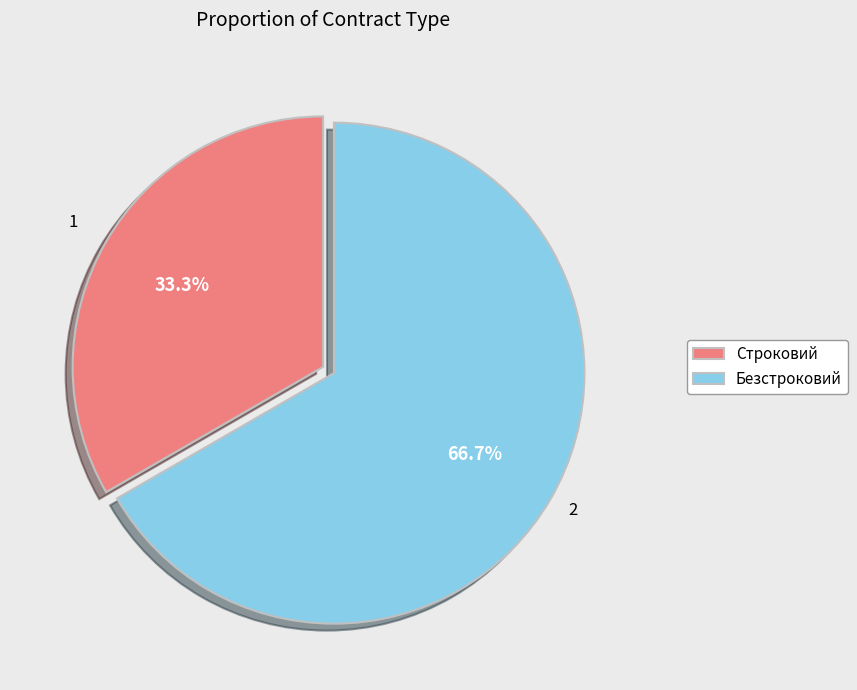

What is the ratio of the value at Строковий to the value at Безстроковий?

0.5